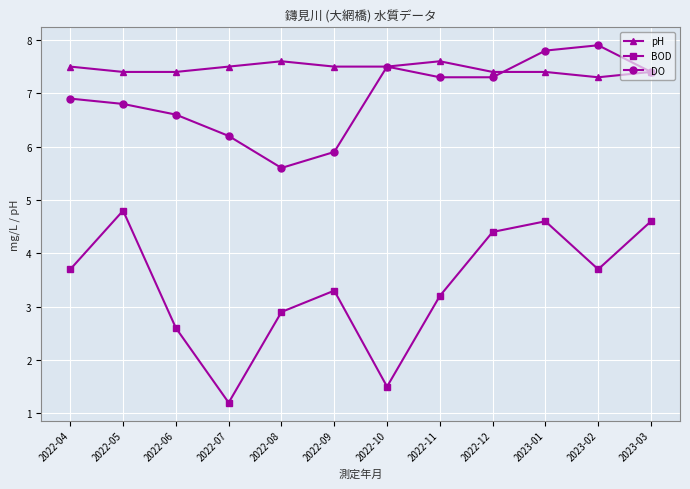

What is the label of the 12th point from the right?

2022-04